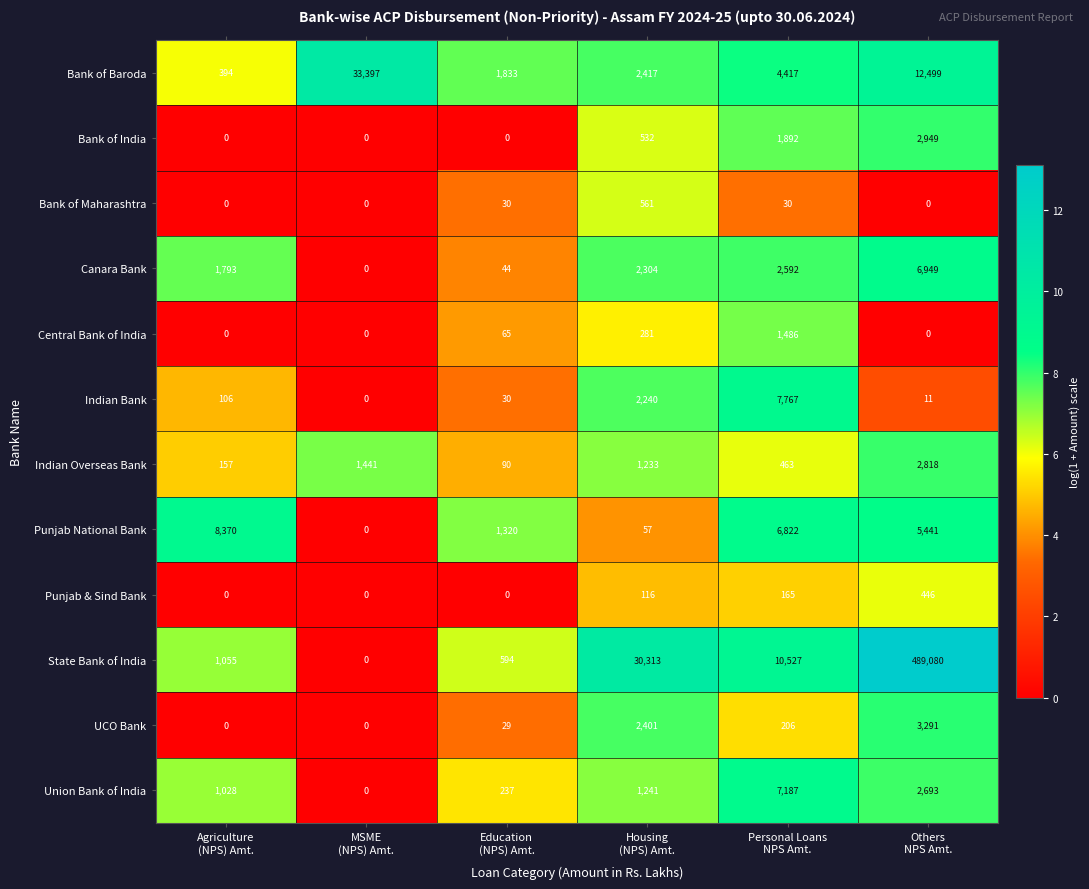

Between Personal Loans
NPS Amt. and Others
NPS Amt., which series saw the biggest shift?

State Bank of India